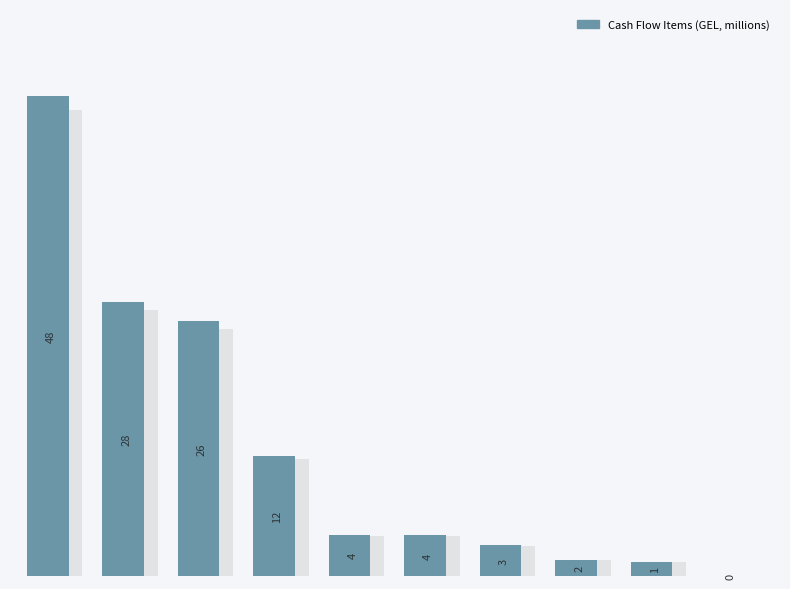

Rank the categories by value from highest to lowest.

0, 1, 2, 3, 4, 5, 6, 7, 8, 9